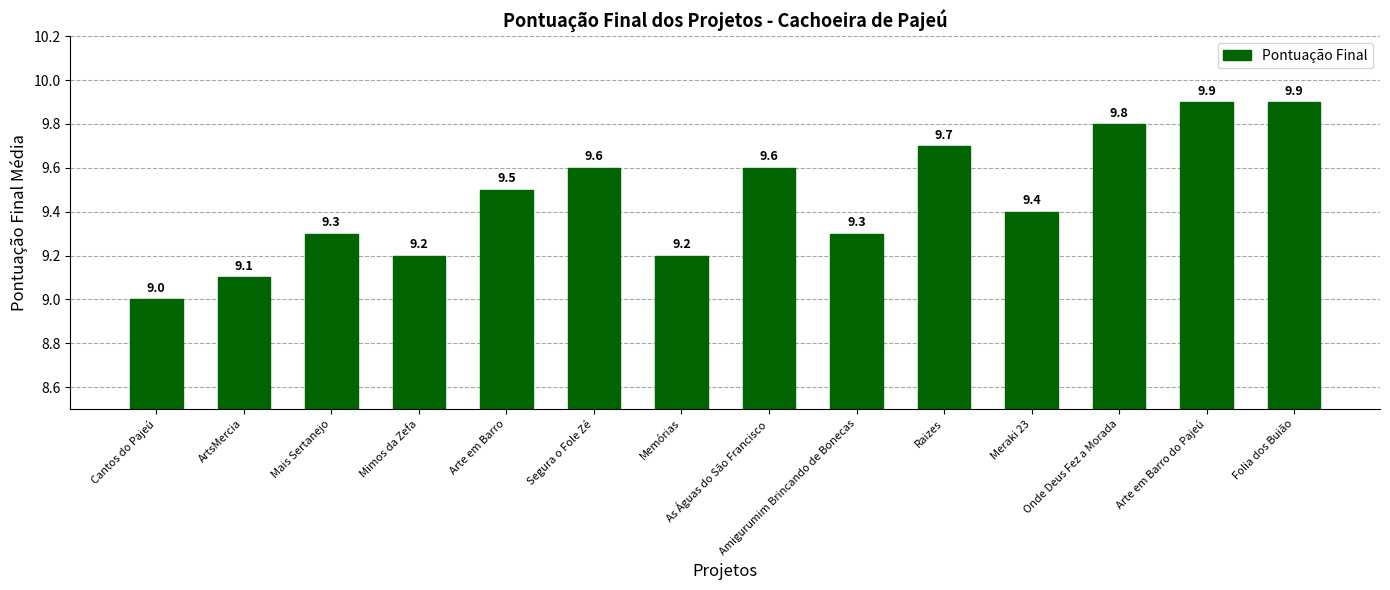

What is the average value?

9.5